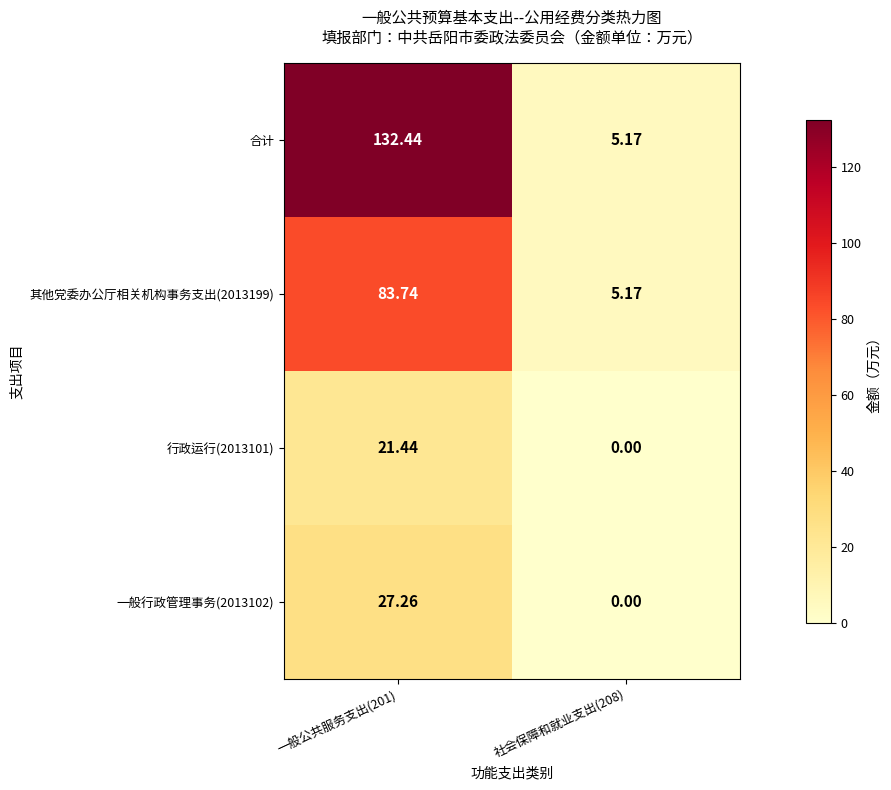

Between 一般公共服务支出(201) and 社会保障和就业支出(208), which series saw the biggest shift?

合计